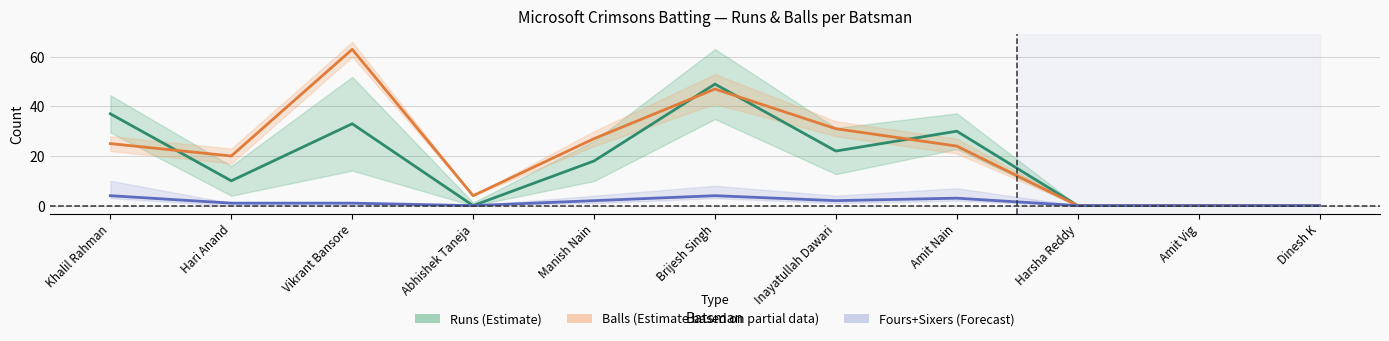

Is the value of Runs (Estimate) at Vikrant Bansore greater than the value of Fours+Sixers (Forecast) at Harsha Reddy?

Yes